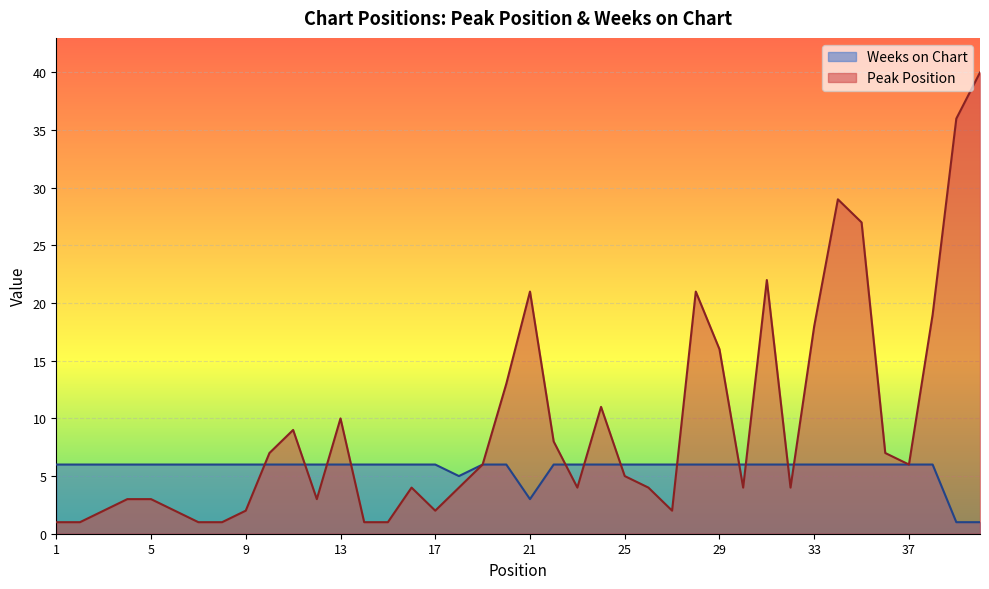

What is the value of the Weeks on Chart point at the 37th from the left?

6